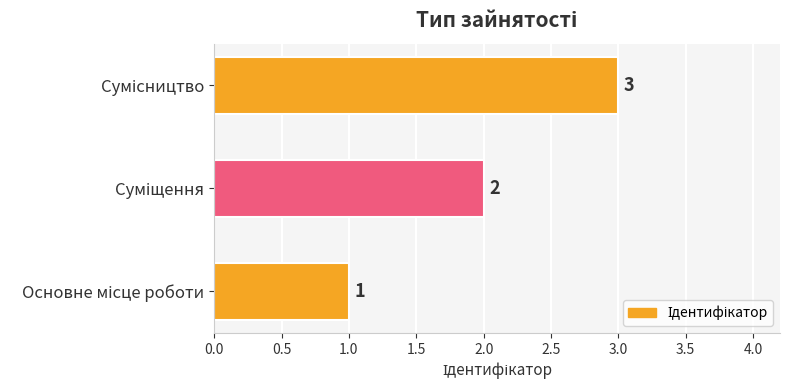

What is the sum of all values?

6